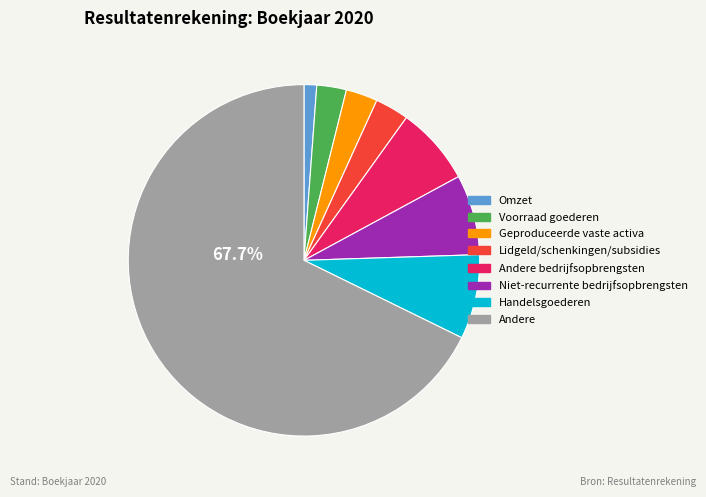

Does any single category account for the majority?

Yes